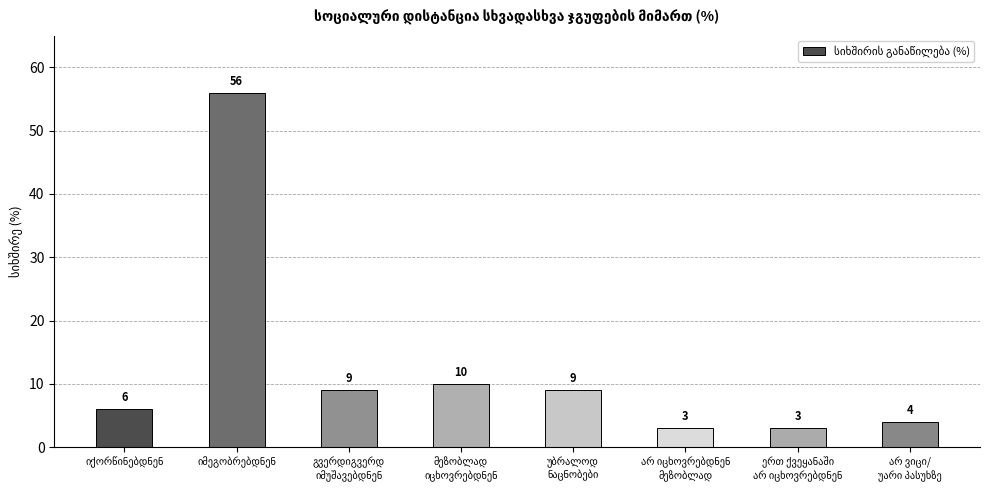

What is the value of the 4th bar from the left?

10